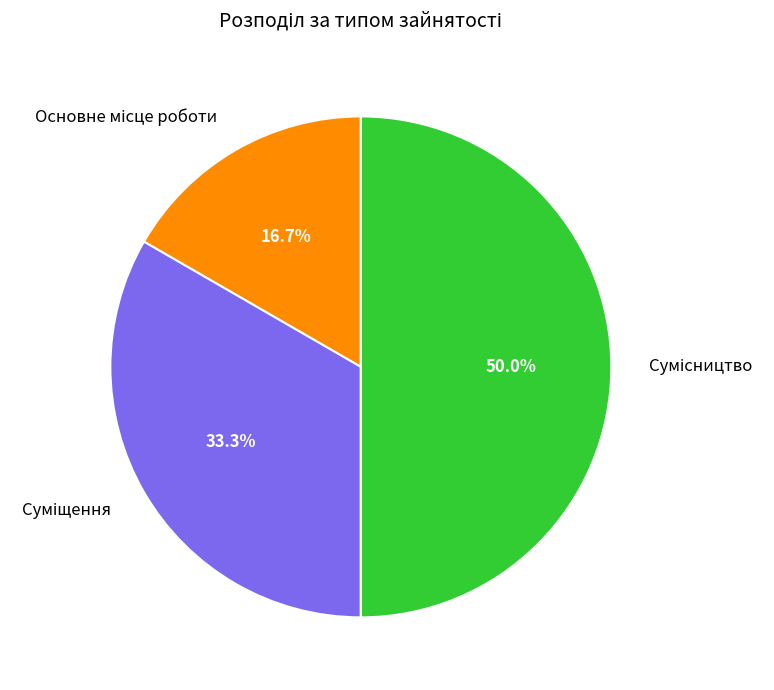

Rank the categories by value from lowest to highest.

Основне місце роботи, Суміщення, Сумісництво